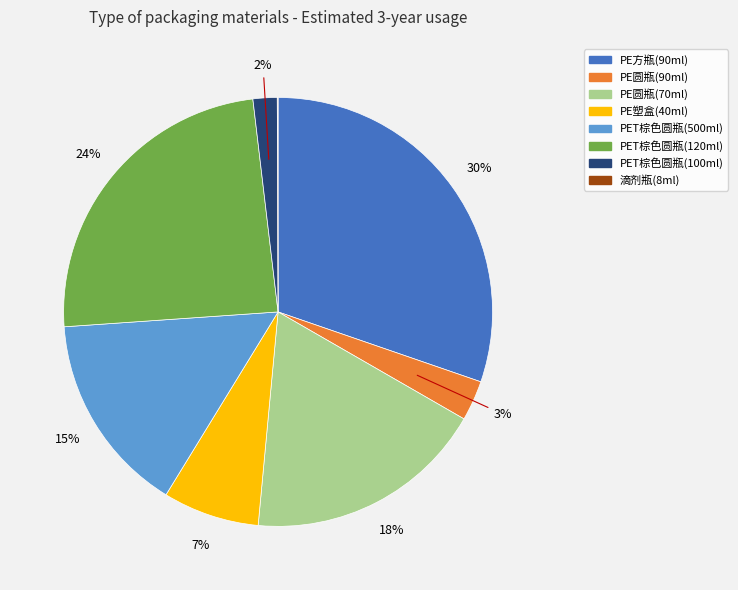

Between PET棕色圆瓶(100ml) and PE方瓶(90ml), which is larger?

PE方瓶(90ml)